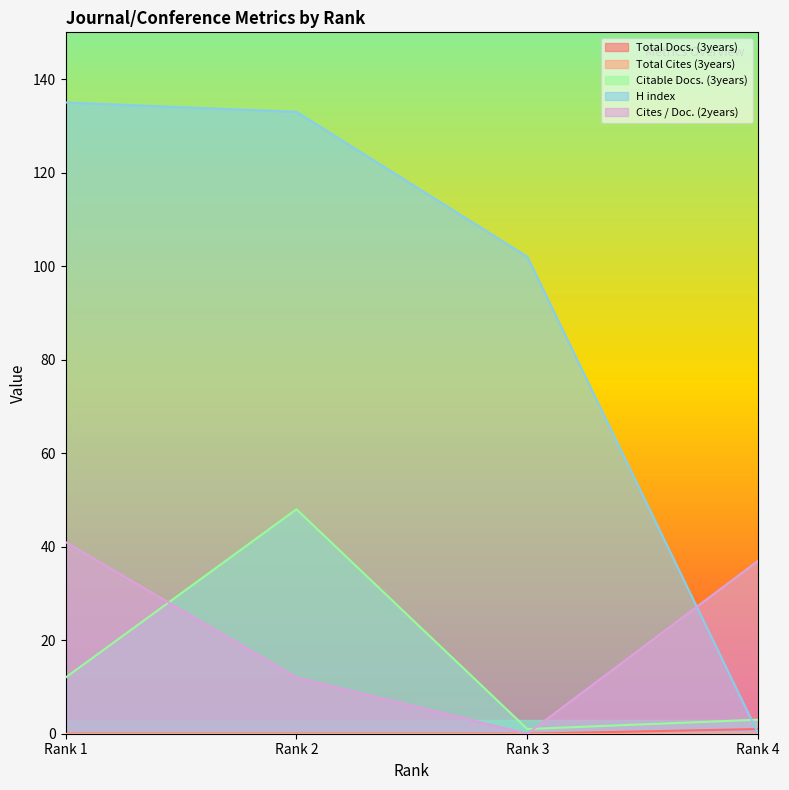

What is the difference between the highest and lowest values at Rank 2?

133